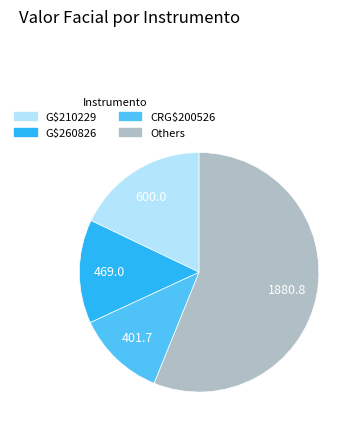

Is there a majority slice in this chart?

Yes